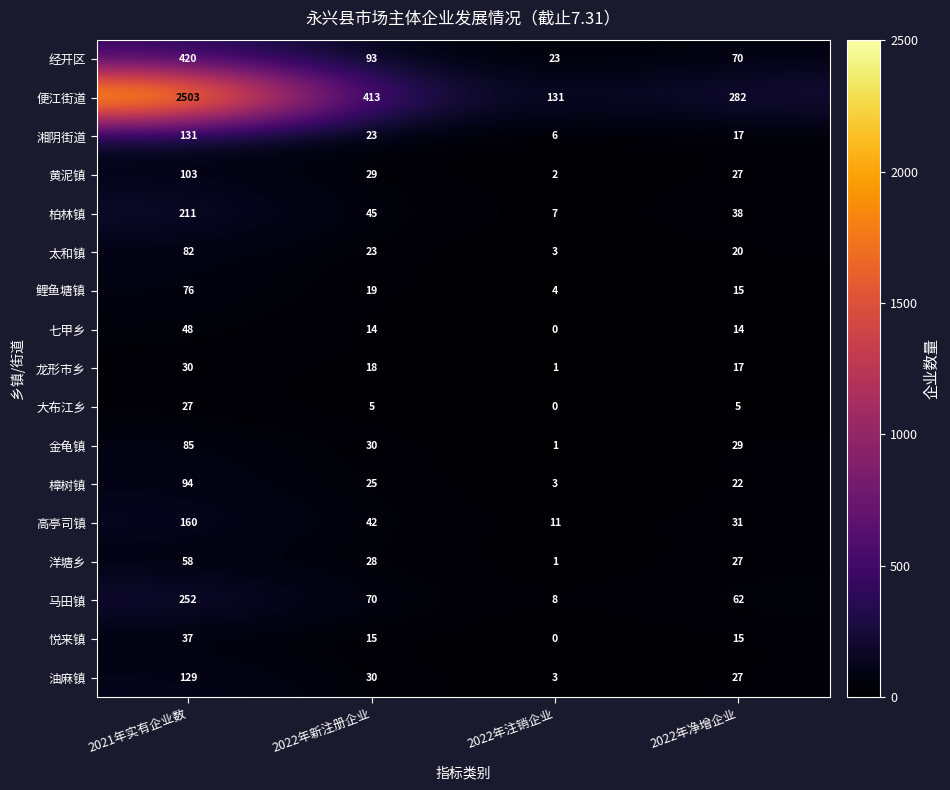

What is the difference between the maximum and minimum values in the 油麻镇 series?

126